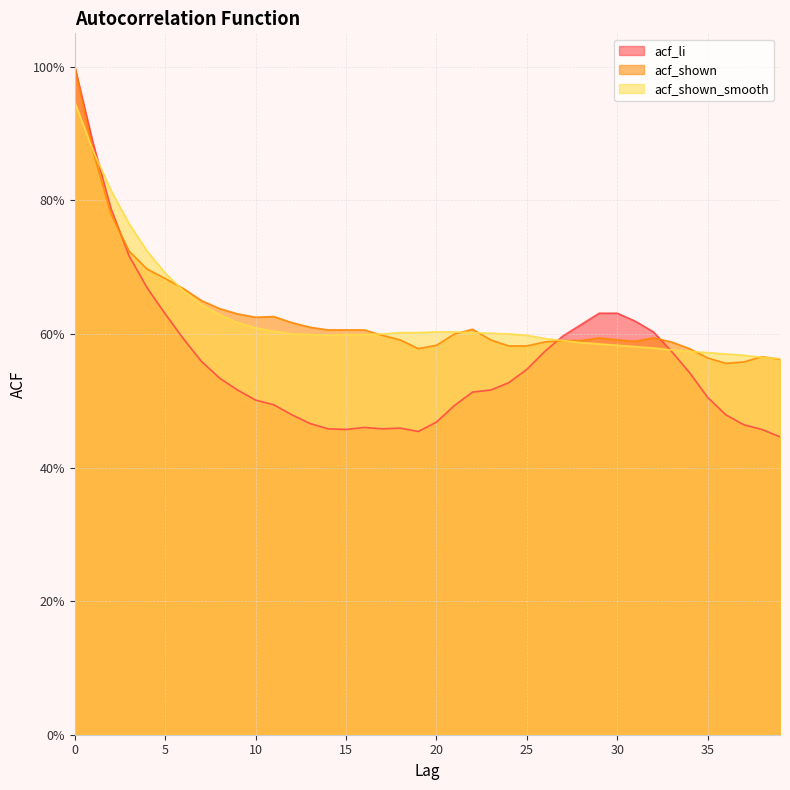

Where is acf_shown_smooth nearest to the value 0?

39